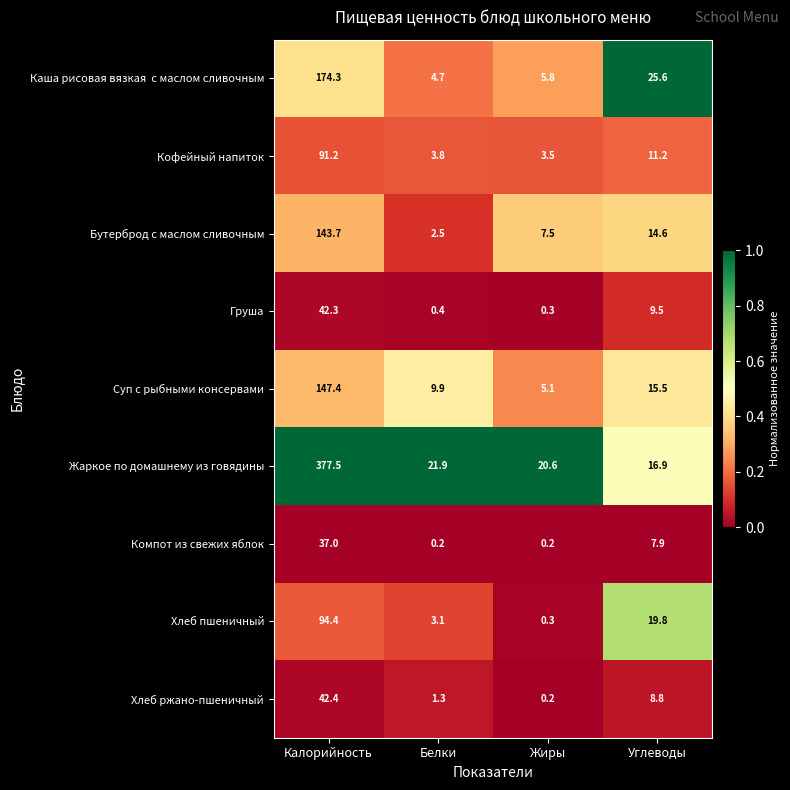

Which series has the widest spread of values?

Жаркое по домашнему из говядины